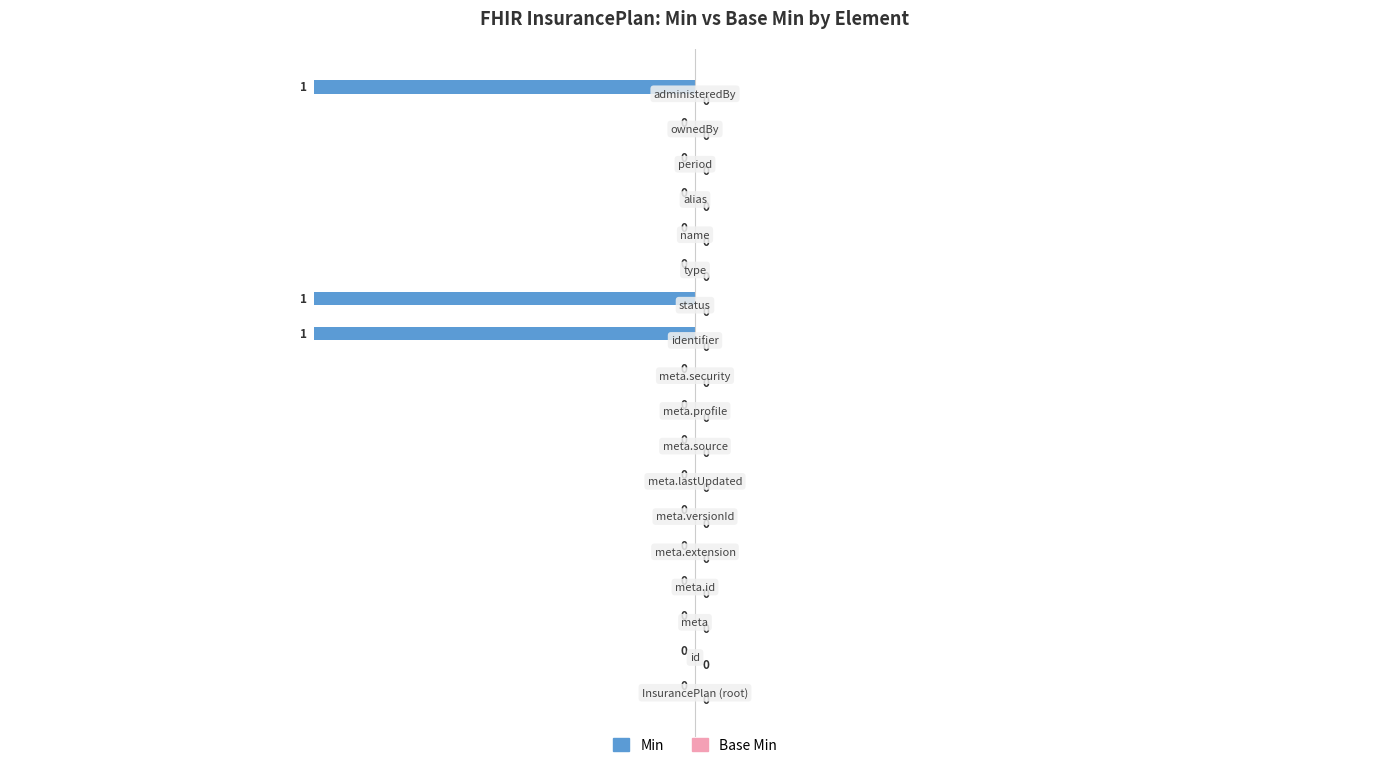

Count the number of categories in the chart.

18